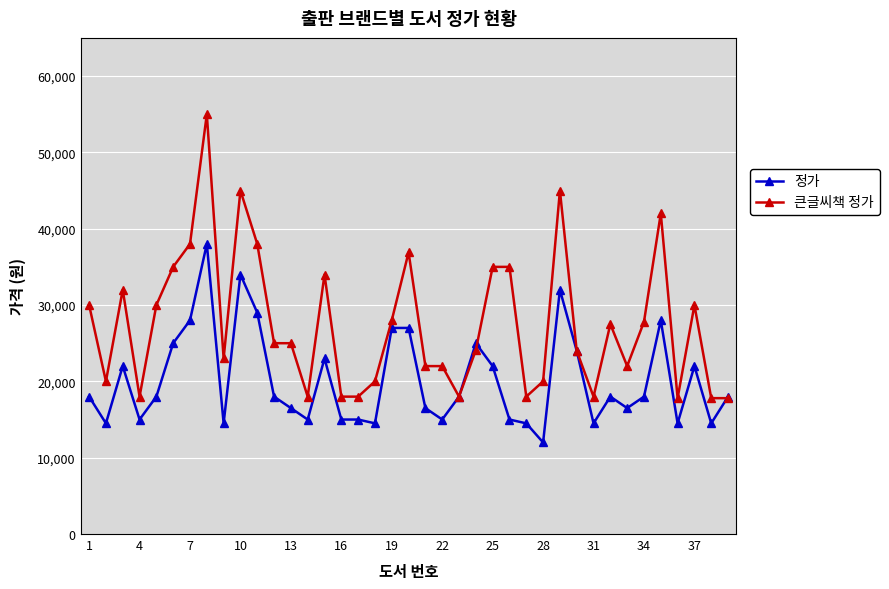

Which series has the largest range (max minus min)?

큰글씨책 정가